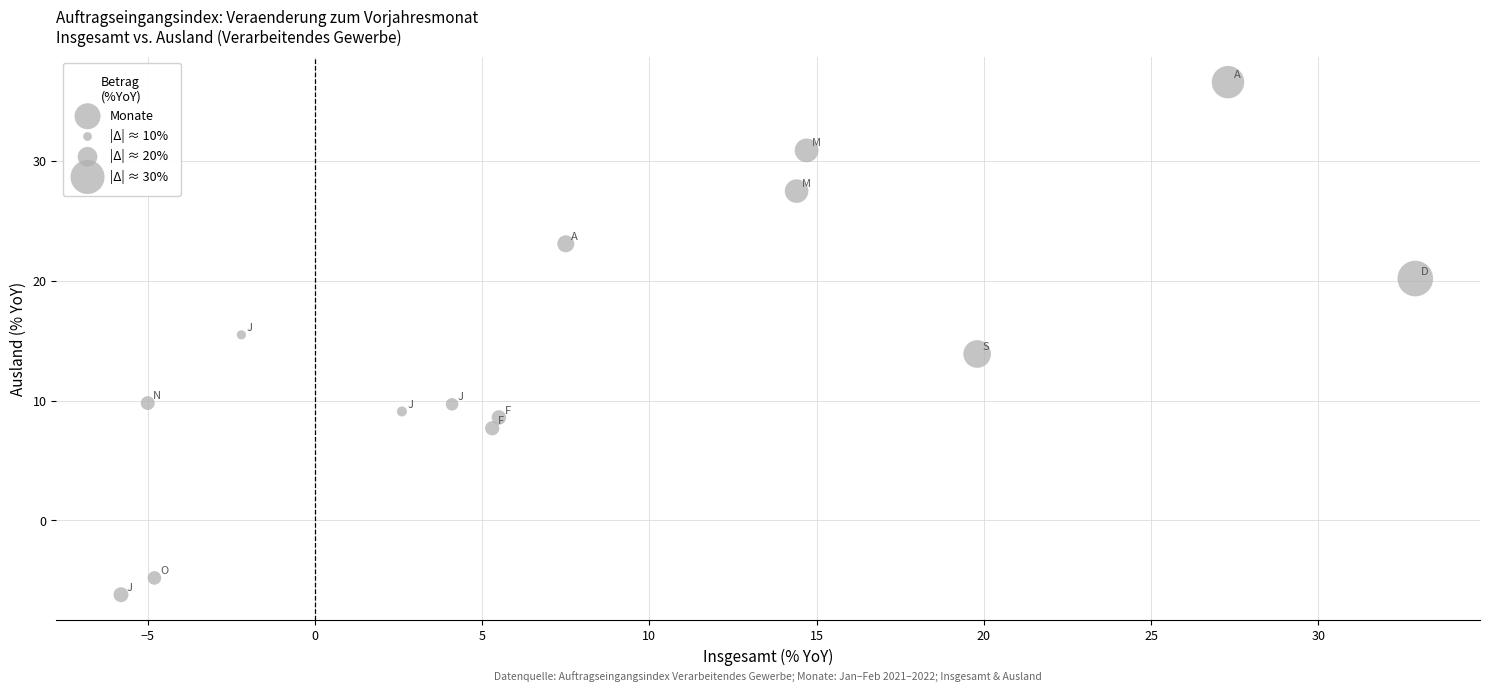

What is the range of X values (max minus min)?

38.7